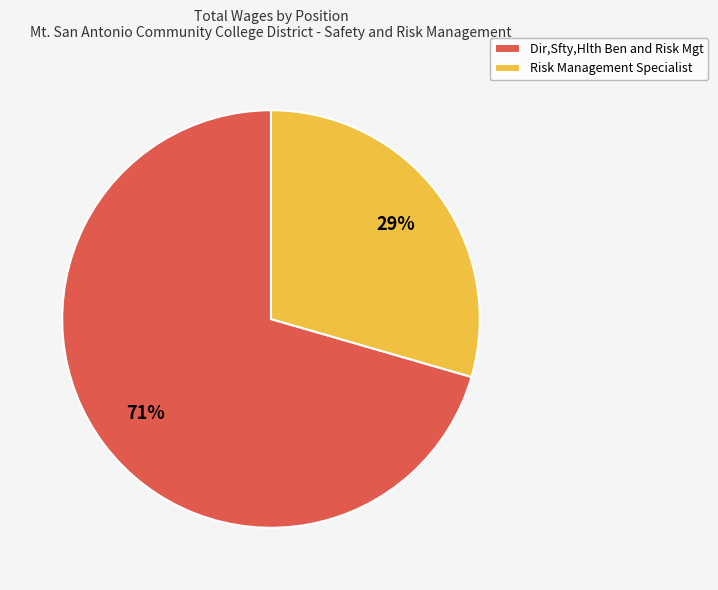

Which slice represents more than half of the pie?

Dir,Sfty,Hlth Ben and Risk Mgt